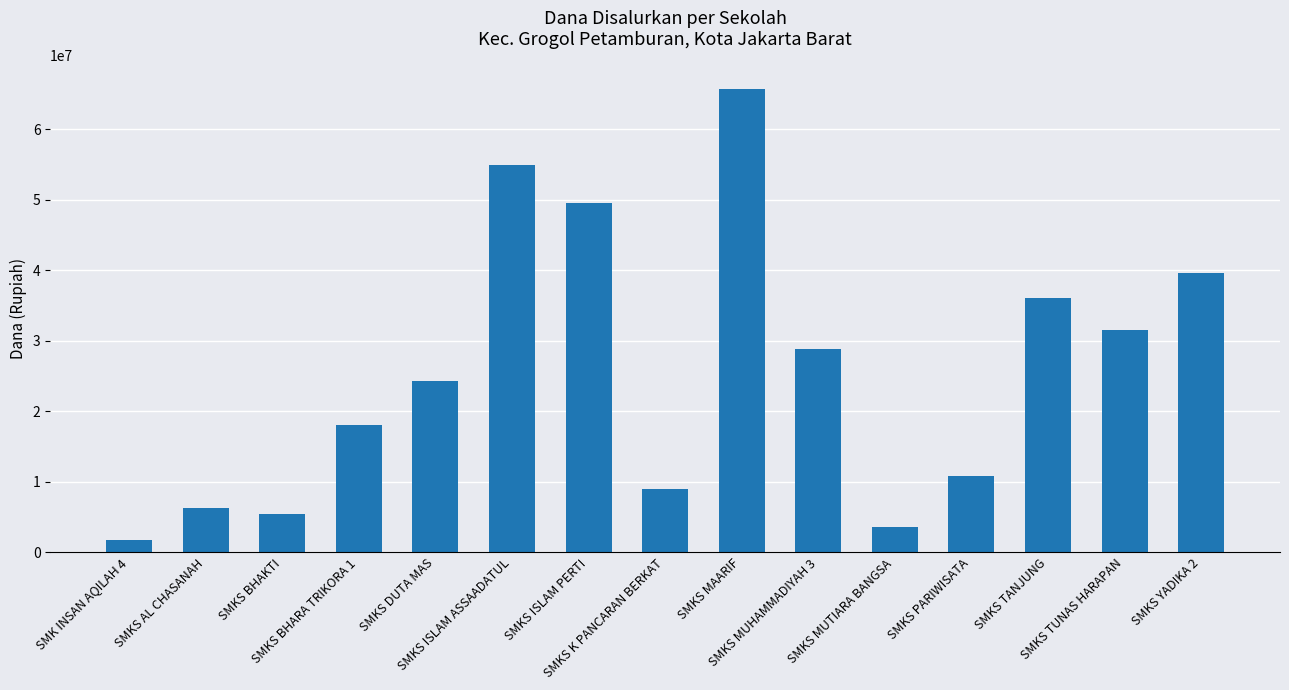

Approximately how many times larger is the value at SMKS BHAKTI compared to SMKS MUHAMMADIYAH 3?

0.2